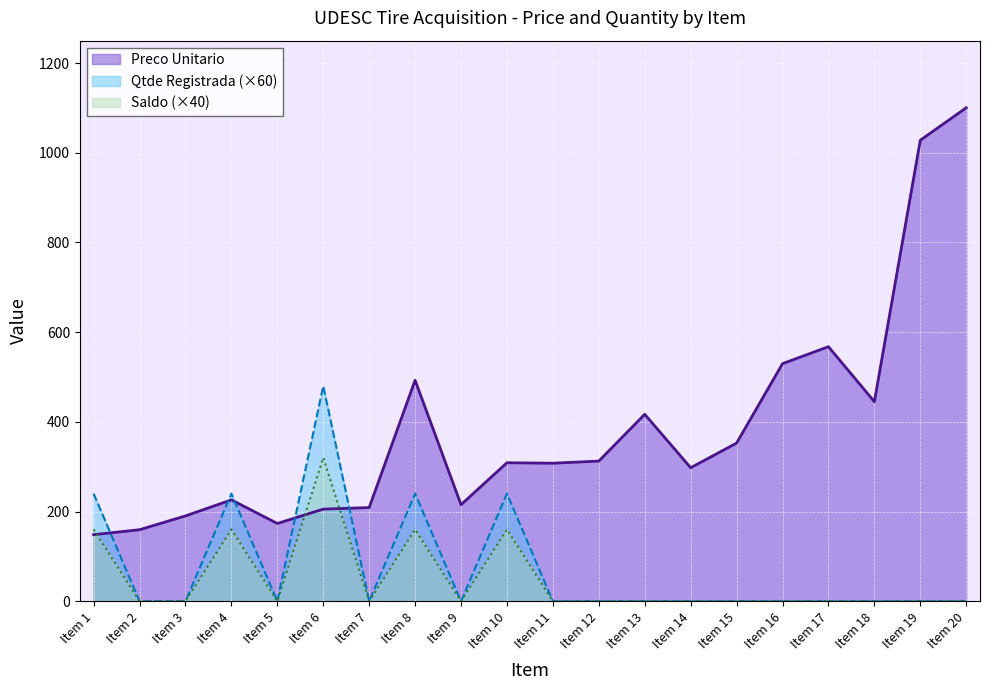

What is the value of the Preco Unitario point at the 17th from the left?

567.6